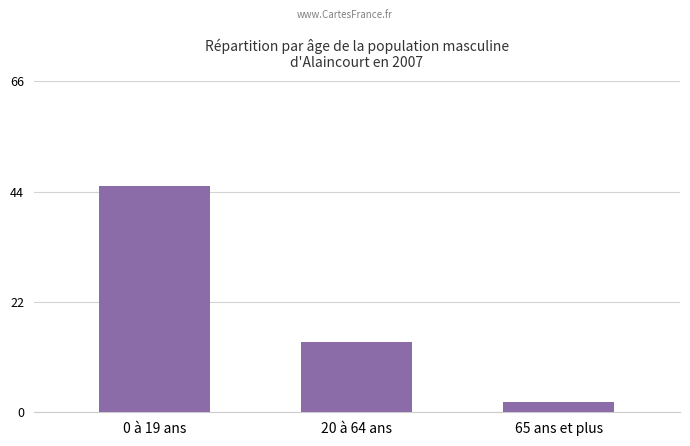

Reading left to right, list all the values displayed in this chart.

0 à 19 ans=45	20 à 64 ans=14	65 ans et plus=2